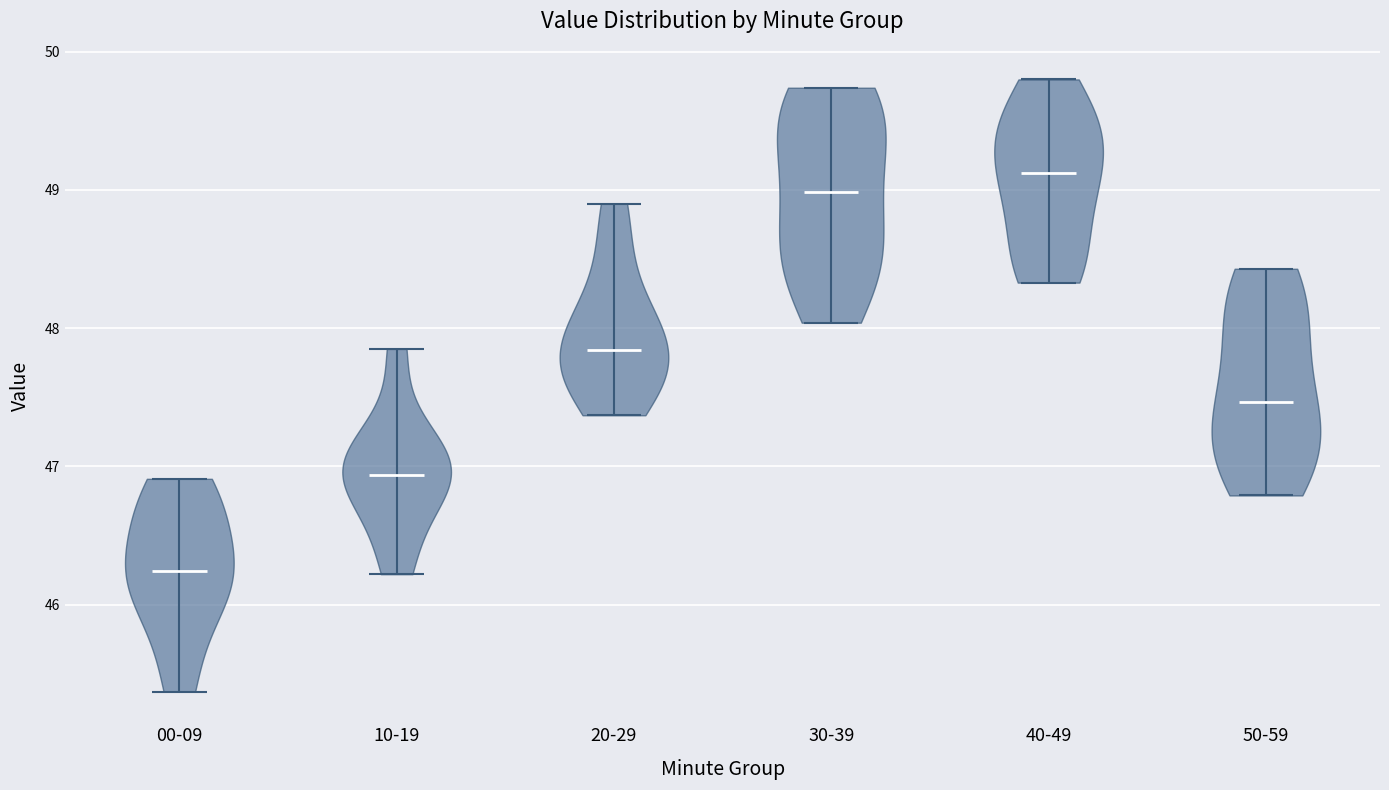

What is the highest point the violin for 40-49 reaches on the y-axis? The values are not printed on the chart, so give them approximately, as read against the axis.

49.8